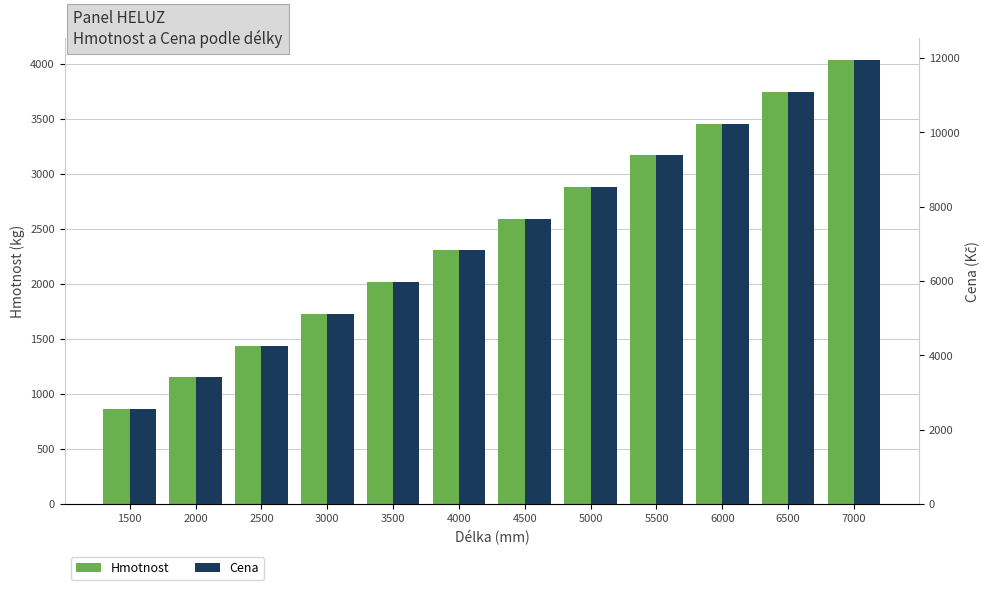

At 6000, list the series in order from largest to smallest.

Cena, Hmotnost